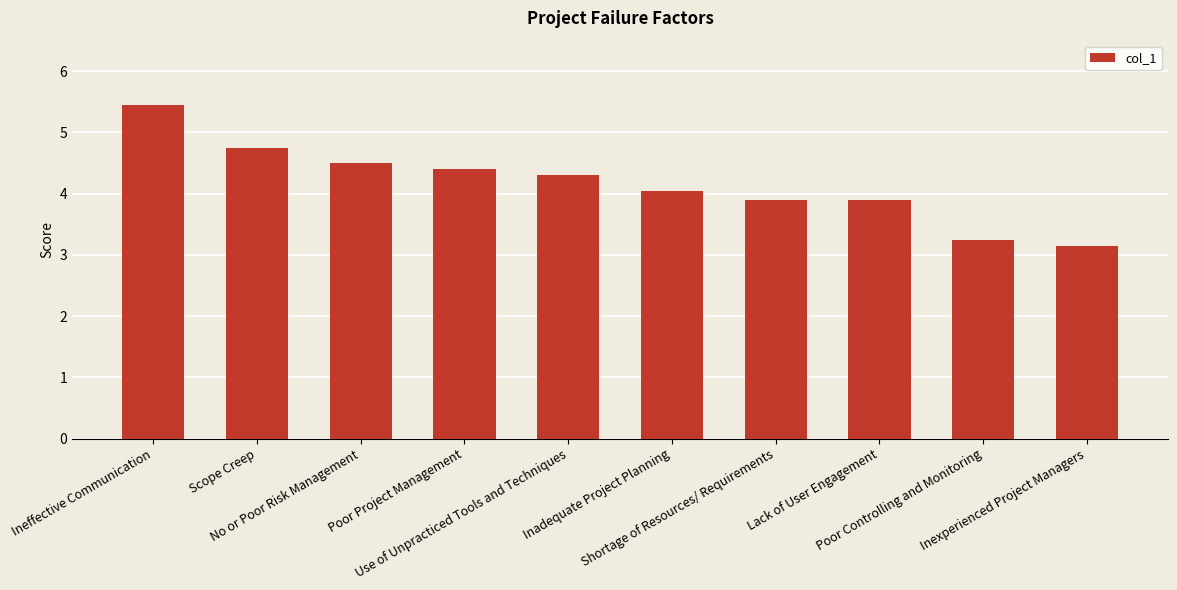

Is it true that the value at No or Poor Risk Management is 4.5?

True